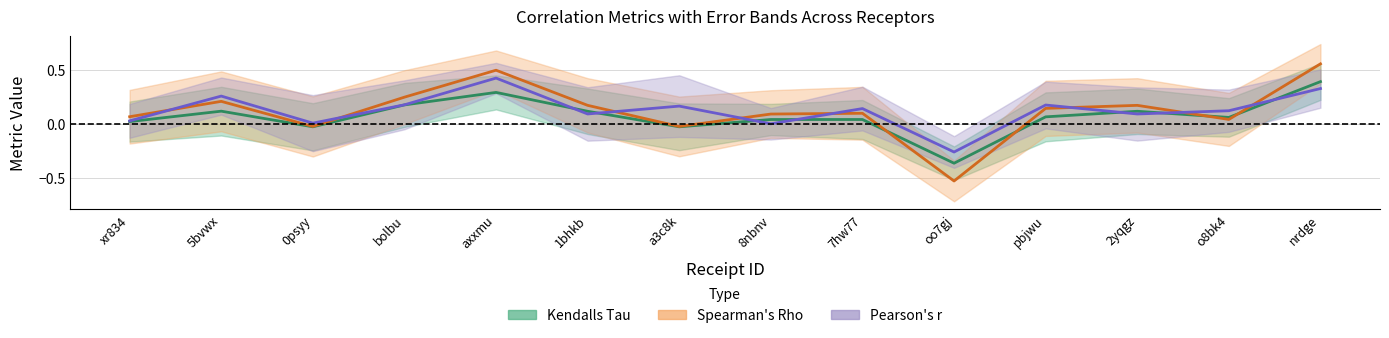

At axxmu, list the series in order from largest to smallest.

Spearman Rho, Pearson r, Kendalls Tau